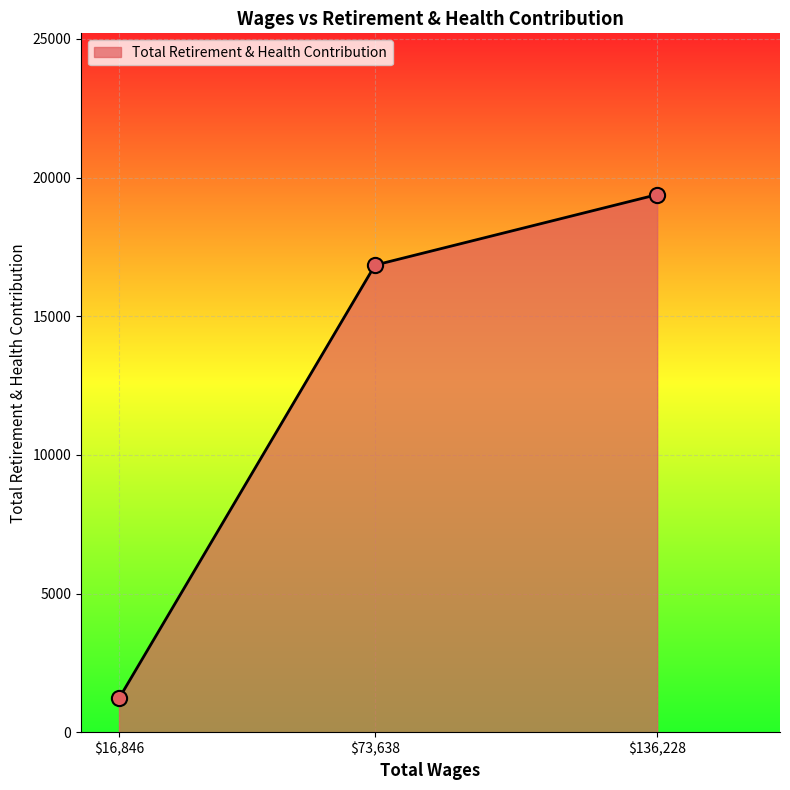

What is the difference between the maximum and minimum values?

18170